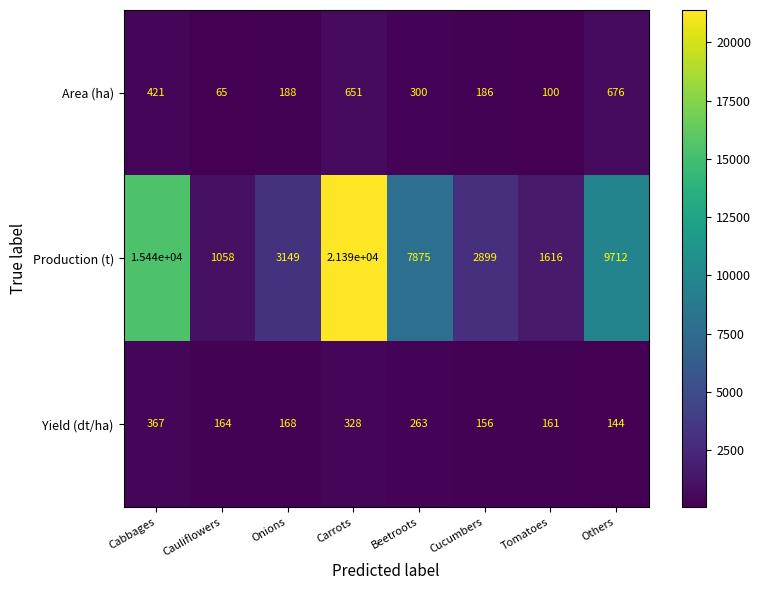

What is the average value of the Area (ha) series?

323